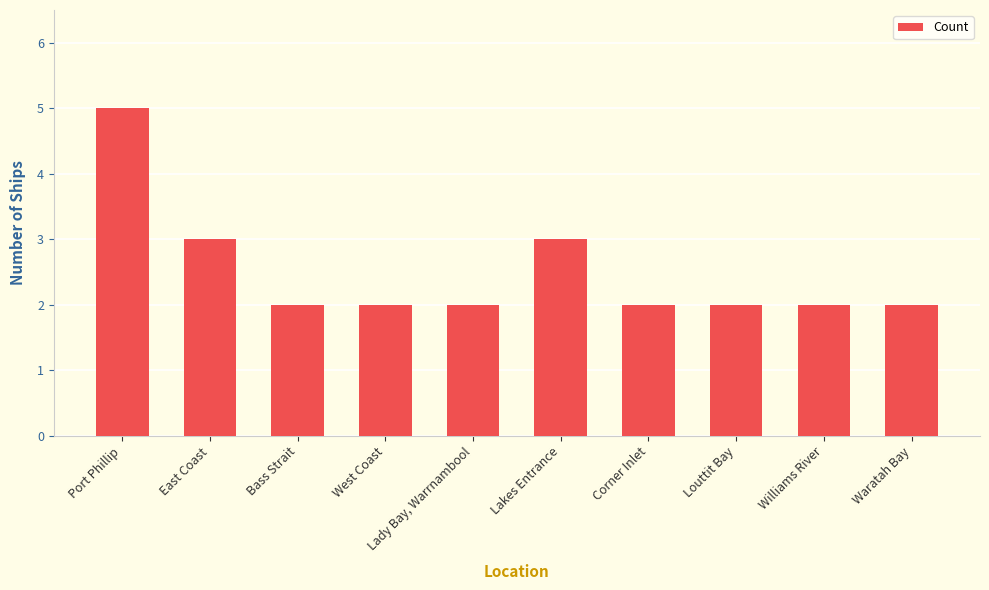

What position from the right is East Coast?

9